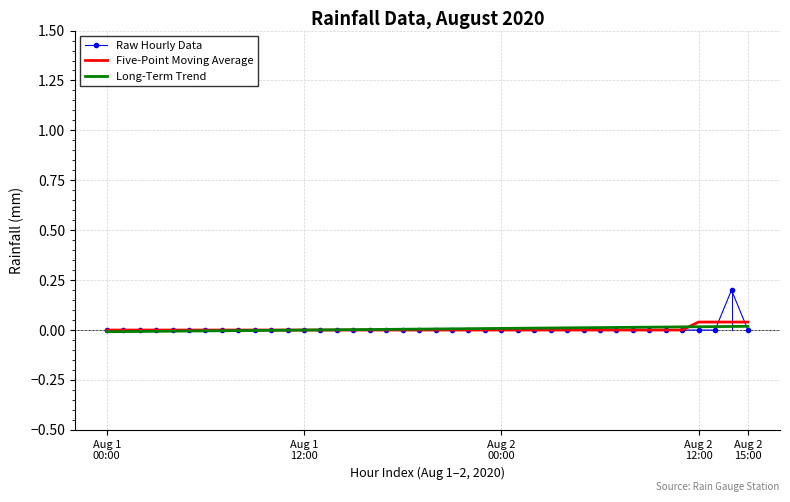

Which series has the widest spread of values?

Raw Hourly Data